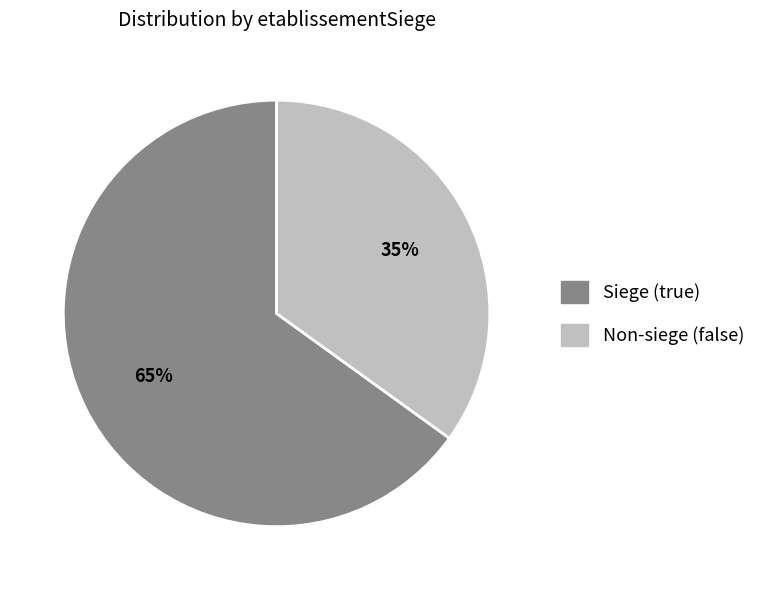

To the nearest percent, what is the average slice percentage?

50%